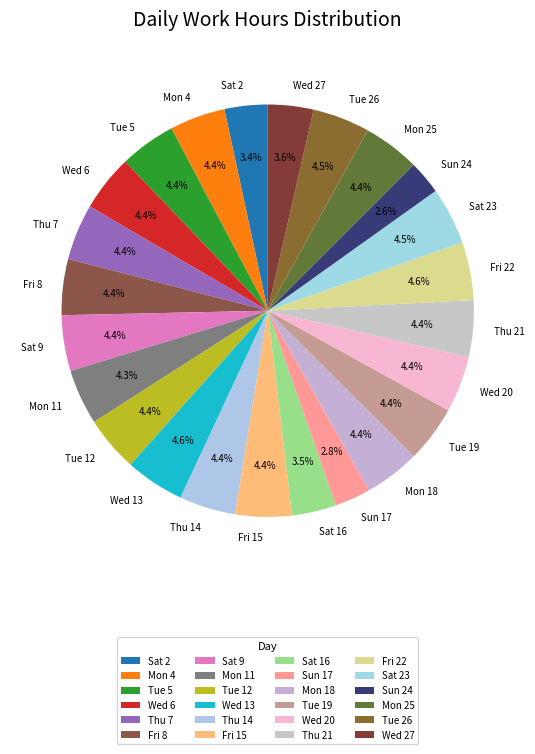

Does Thu 14 represent more than half of the total?

No